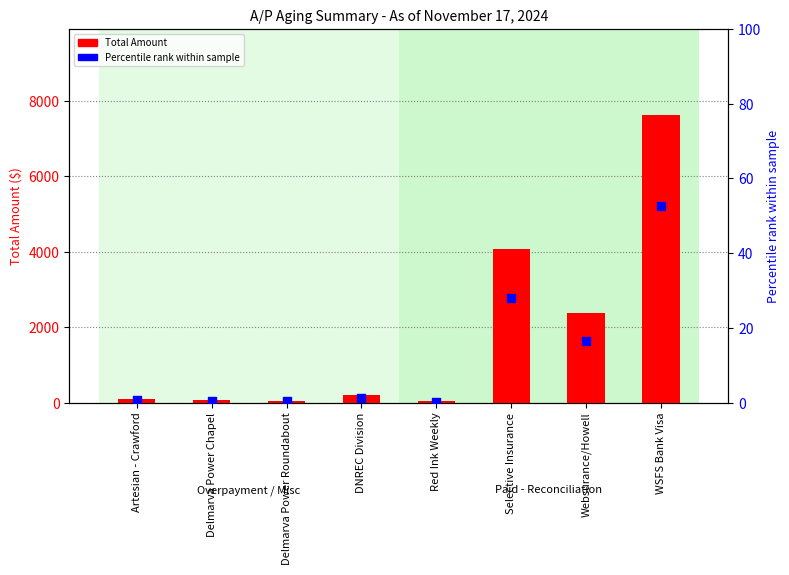

Is the value of Total Amount at Delmarva Power Chapel greater than the value of Percentile rank within sample at Red Ink Weekly?

Yes